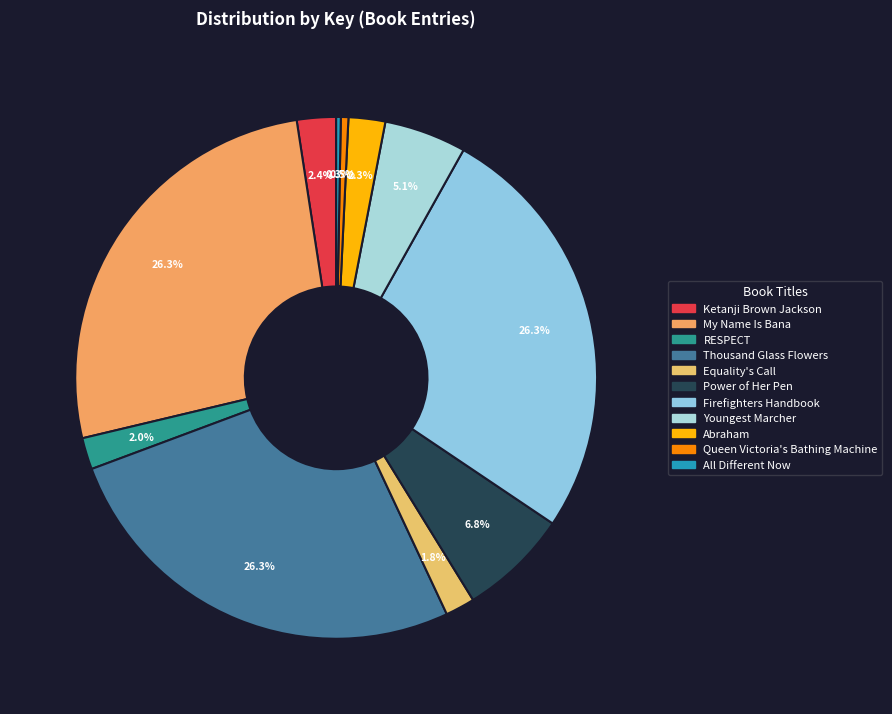

Is there any slice that represents more than half of the pie?

No